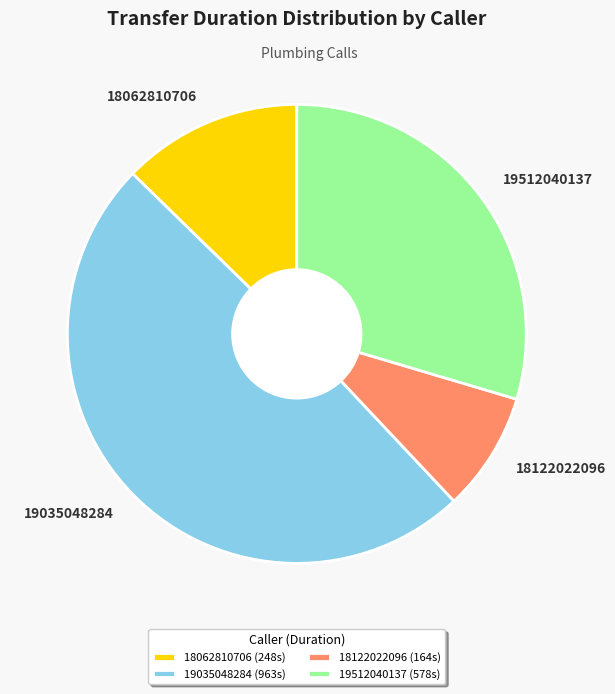

What is the smallest slice in the pie chart?

18122022096